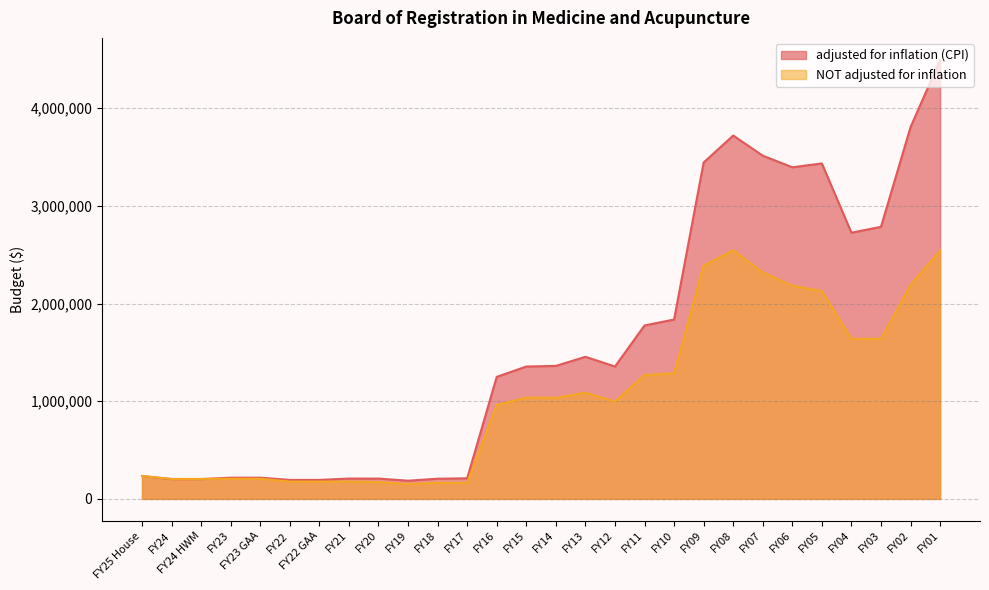

How many values in the adjusted for inflation (CPI) series are below 1355605?

14